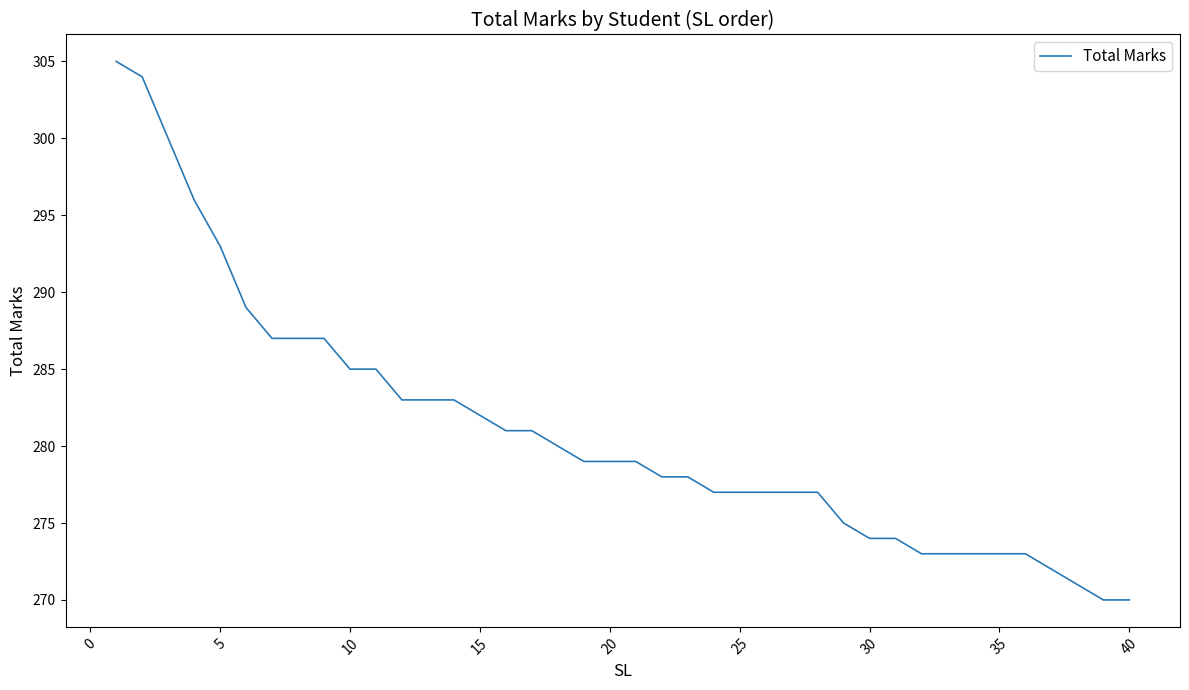

What is the minimum value shown in the chart?

270